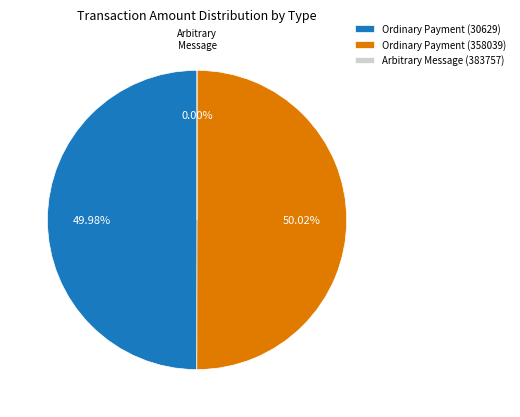

To the nearest percent, what is the combined percentage of Ordinary Payment (358039) and Ordinary Payment (30629)?

100%